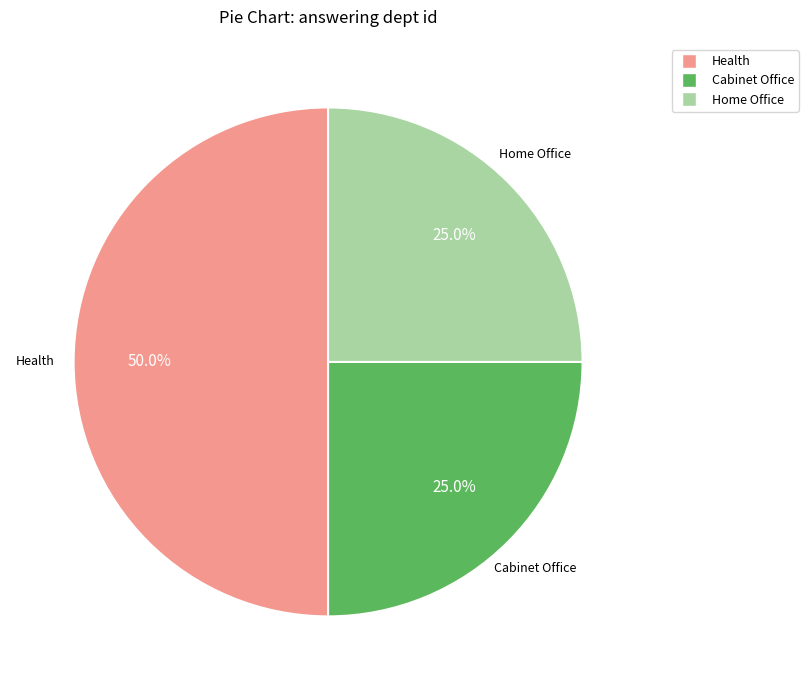

What percentage is NOT represented by Home Office?

75.0%